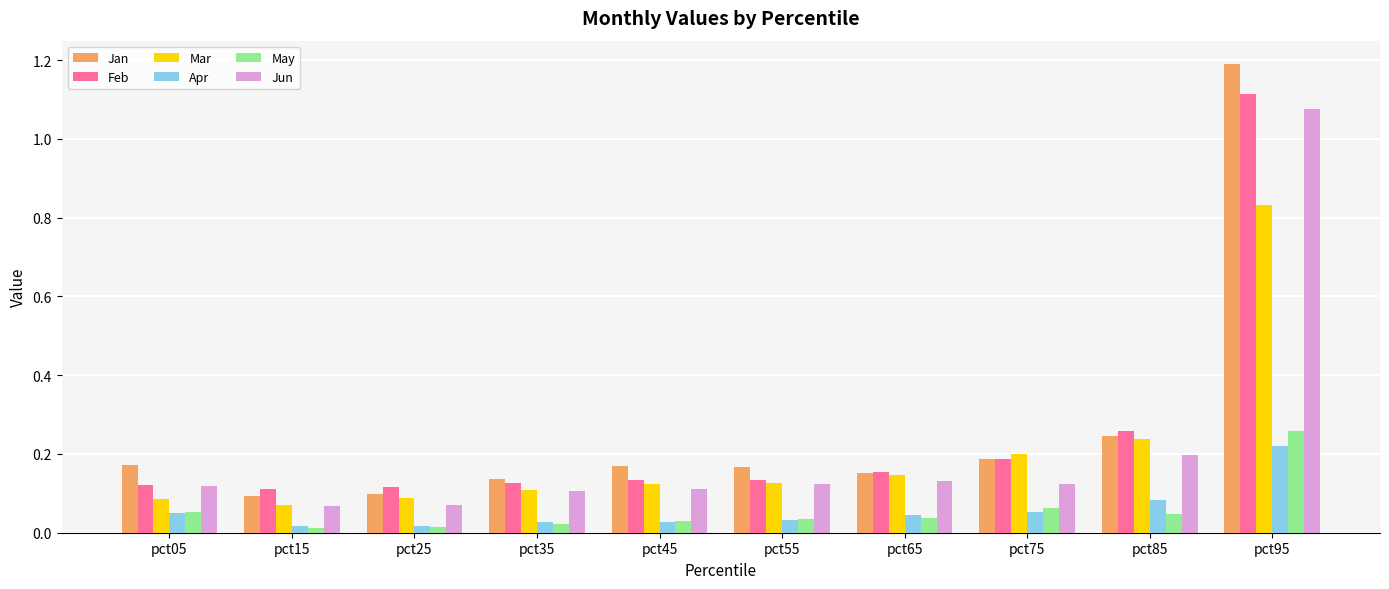

Which series has the largest range (max minus min)?

Jan